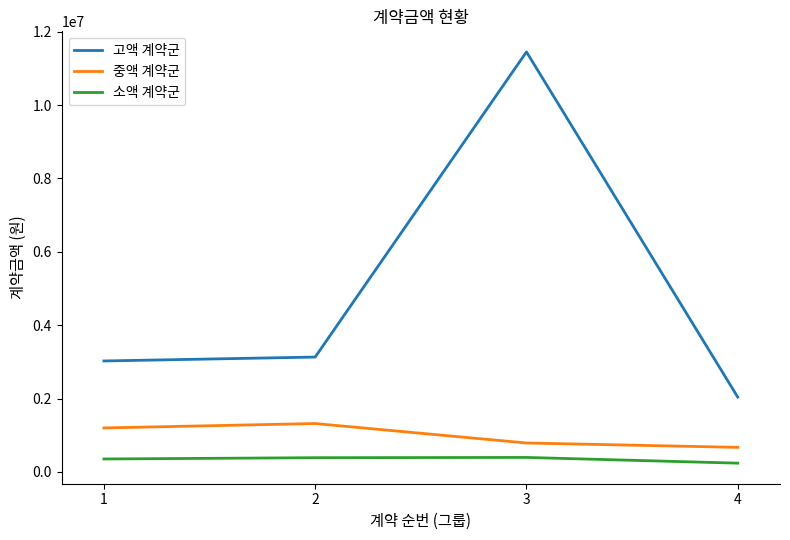

How many distinct data groups are displayed?

3